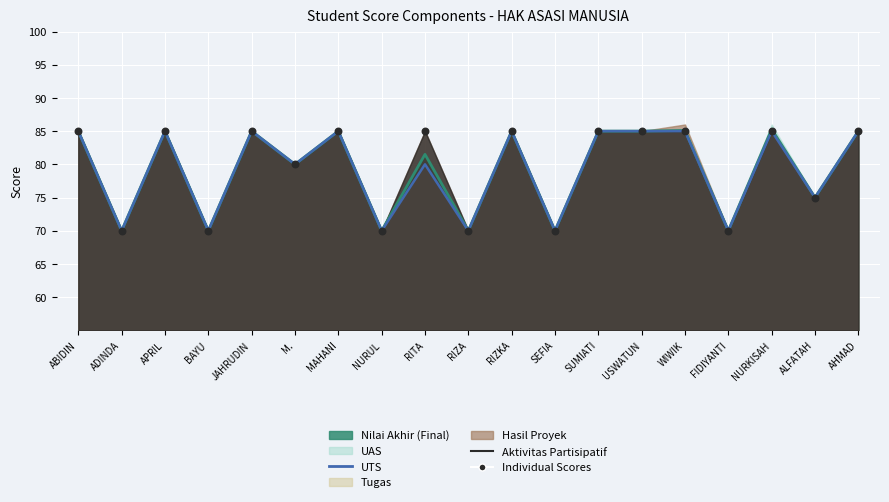

At how many categories does at least one series exceed 74?

13